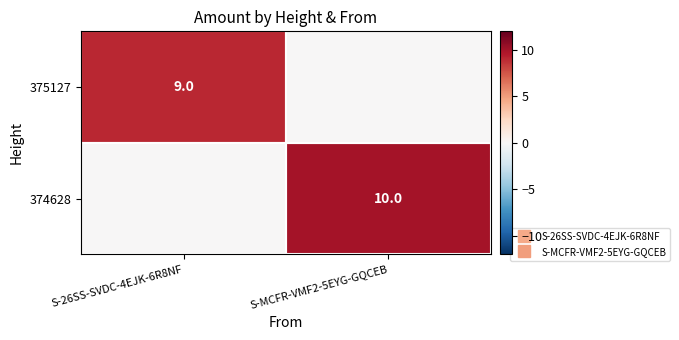

Which has a higher value, S-MCFR-VMF2-5EYG-GQCEB or S-26SS-SVDC-4EJK-6R8NF?

S-26SS-SVDC-4EJK-6R8NF